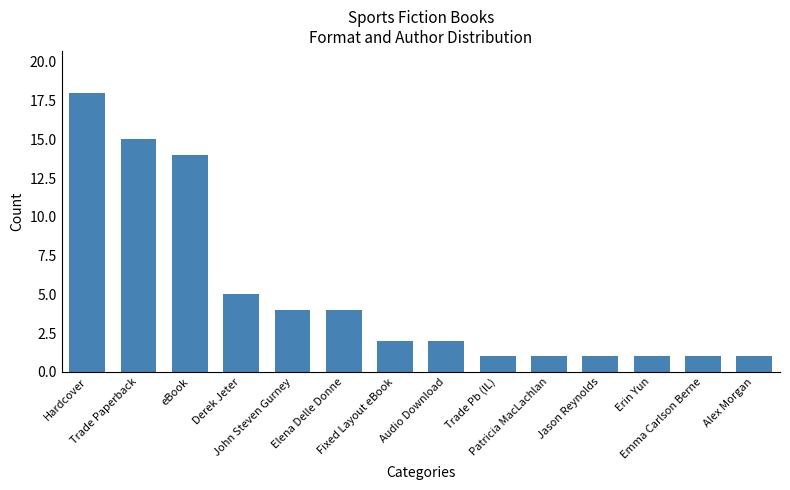

What is the greatest value displayed?

18